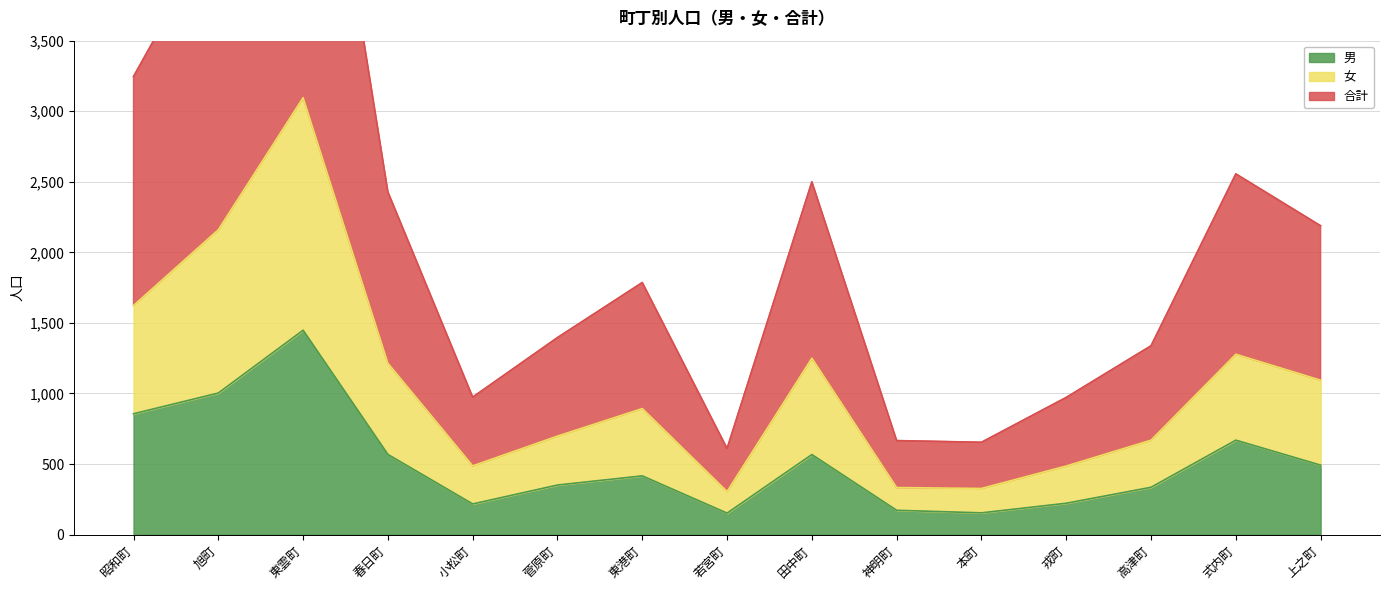

Rank the series by their average value, from highest to lowest.

合計, 女, 男